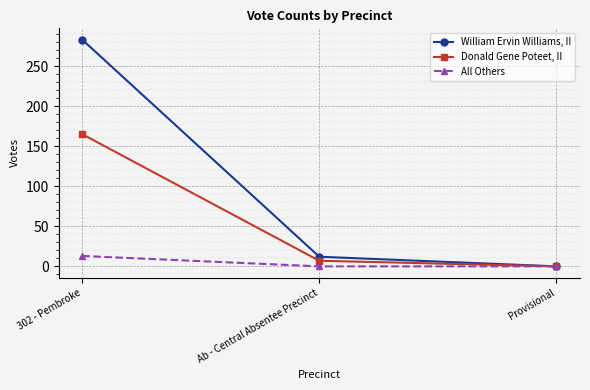

The value of Donald Gene Poteet, II at 302 - Pembroke is 165. True or false?

True